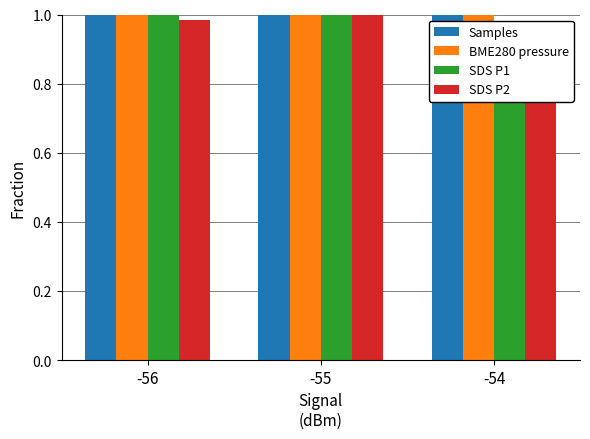

What is the total value across all series at -55?

4.0